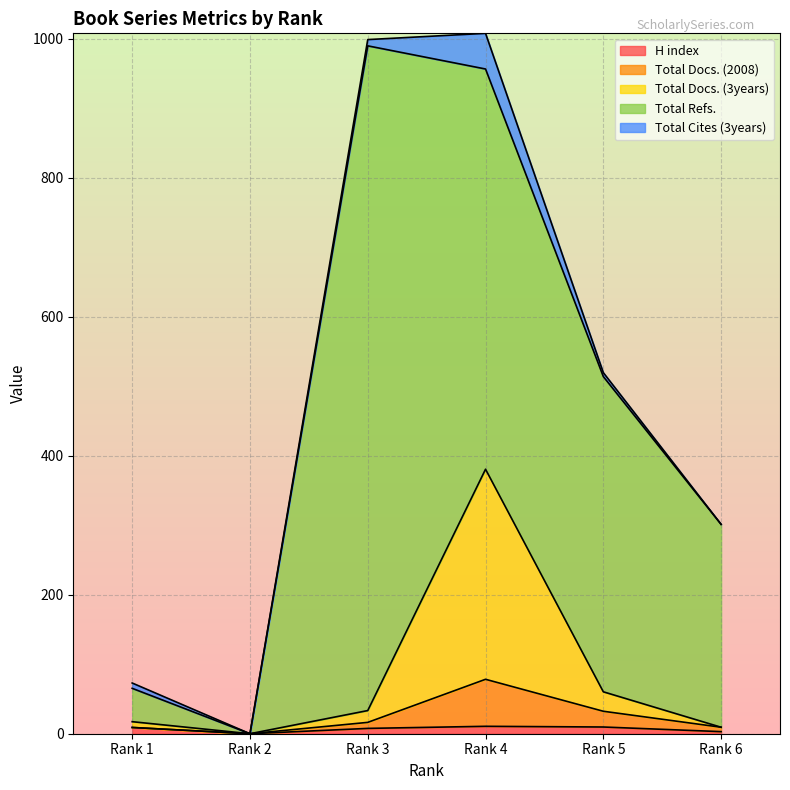

What are all the series names shown in the legend?

H index, Total Docs. (2008), Total Docs. (3years), Total Refs., Total Cites (3years)